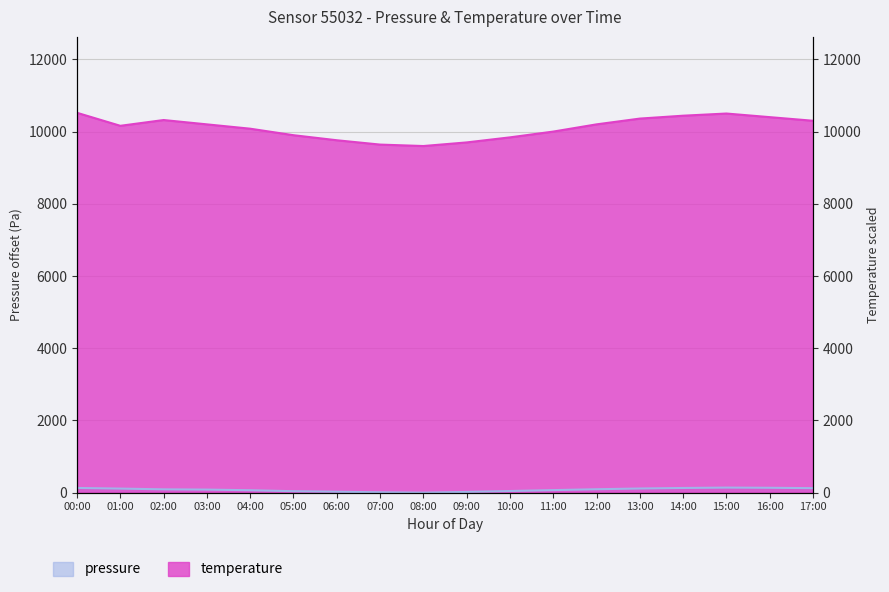

In temperature, how many points are lower than both neighbors (excluding endpoints)?

2